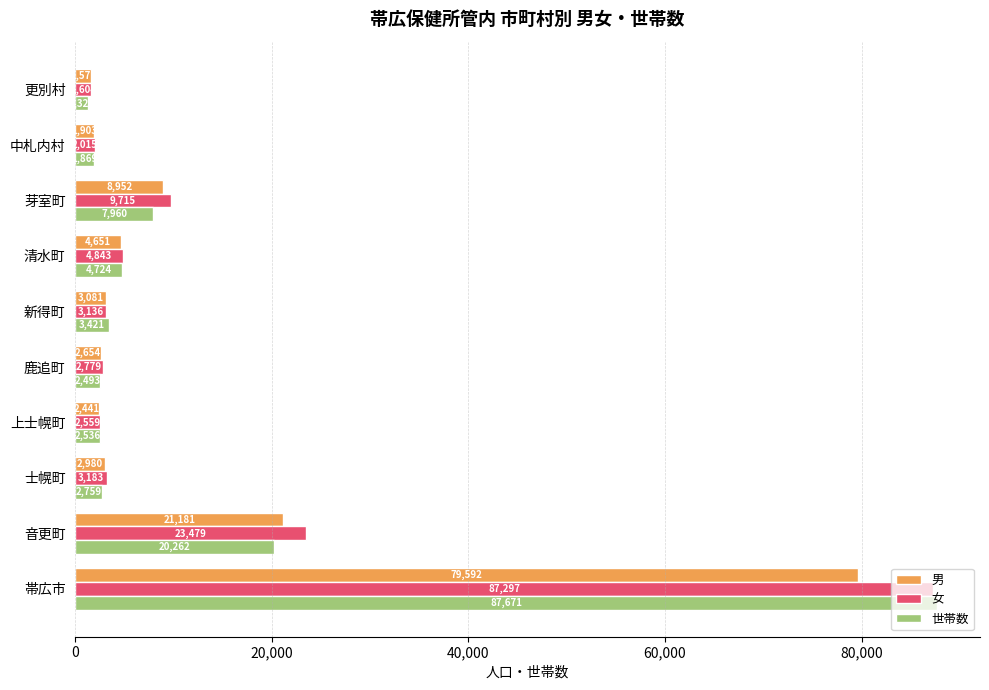

Rank the series by their maximum value, from highest to lowest.

世帯数, 女, 男